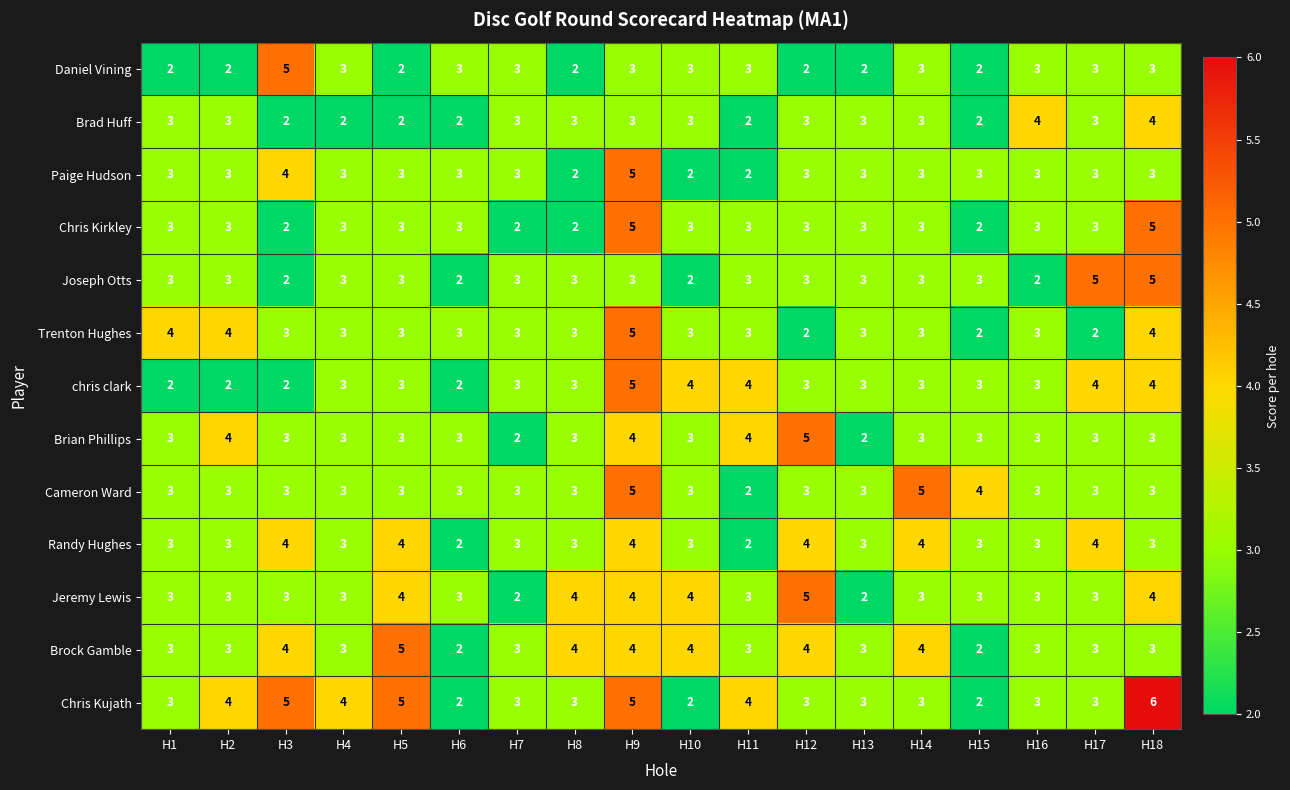

What is the difference between the maximum and second lowest values in the chris clark series?

3